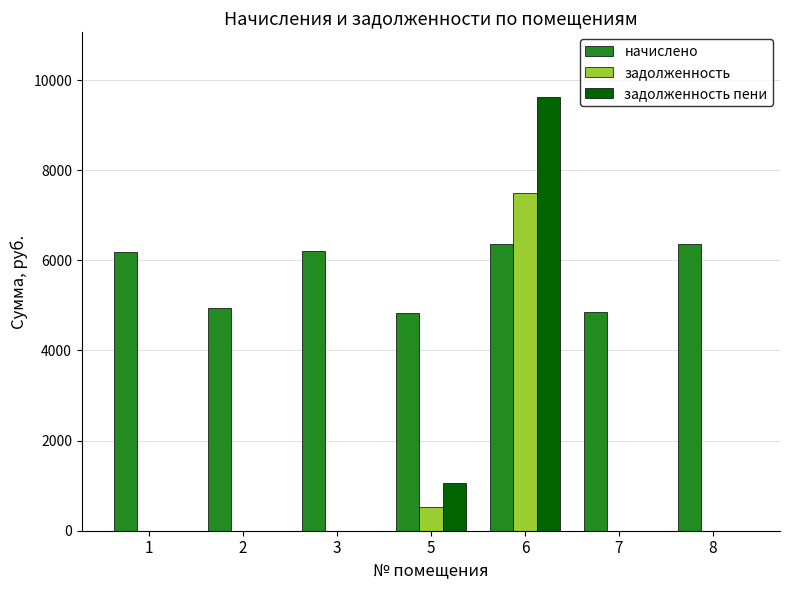

What is the total value across all series at 5?

6424.6